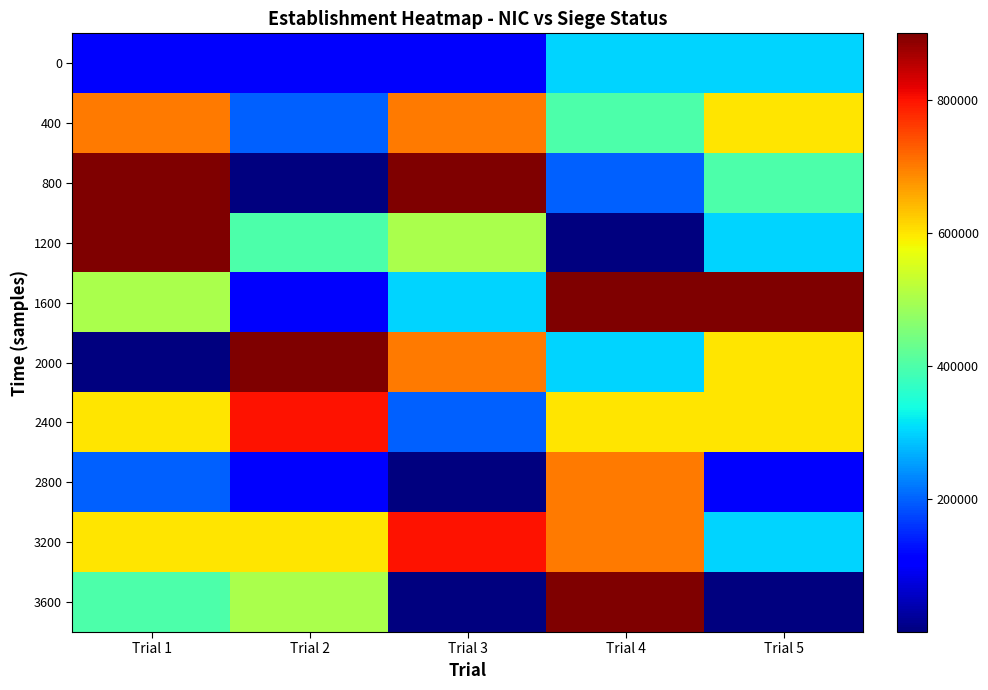

At Trial 4, list the series in order from smallest to largest.

1200, 800, 0, 2000, 400, 2400, 3200, 2800, 1600, 3600